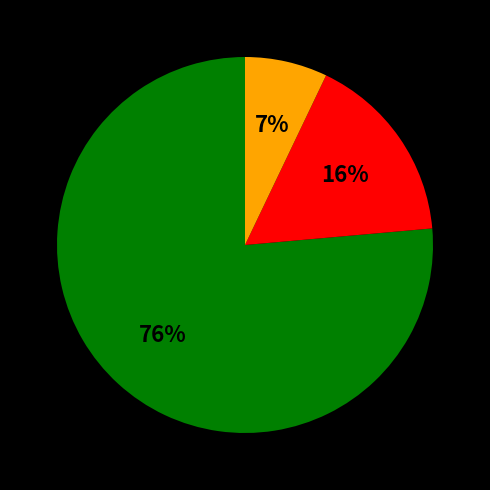

Does any single category account for the majority?

Yes